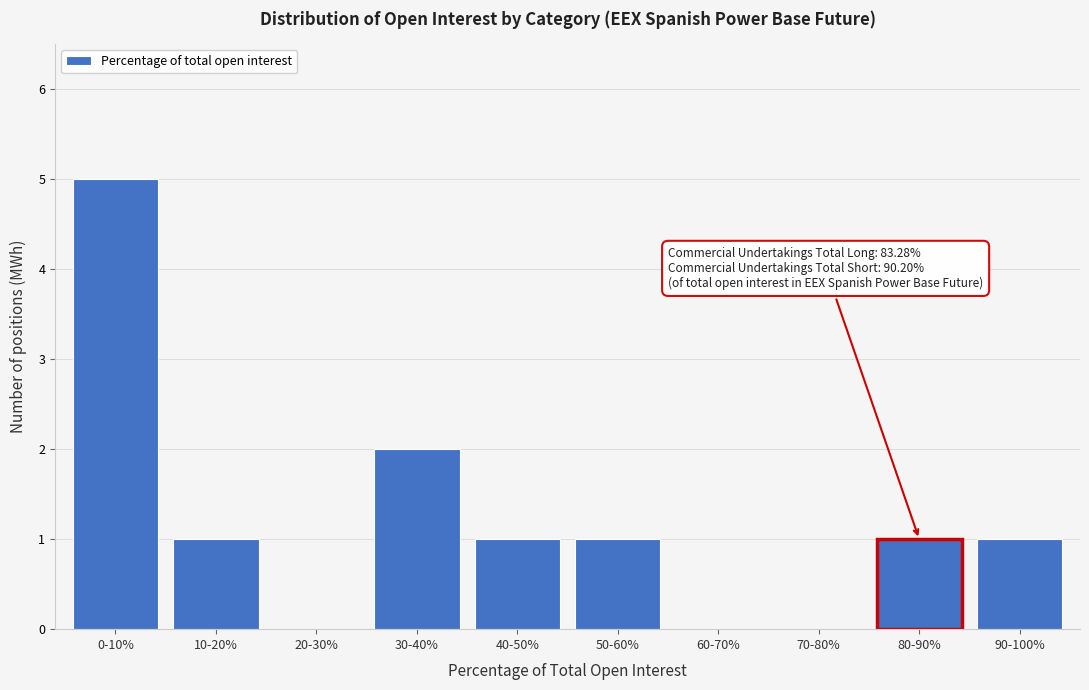

Reading left to right, list all the values displayed in this chart.

0-10%=5	10-20%=1	20-30%=0	30-40%=2	40-50%=1	50-60%=1	60-70%=0	70-80%=0	80-90%=1	90-100%=1